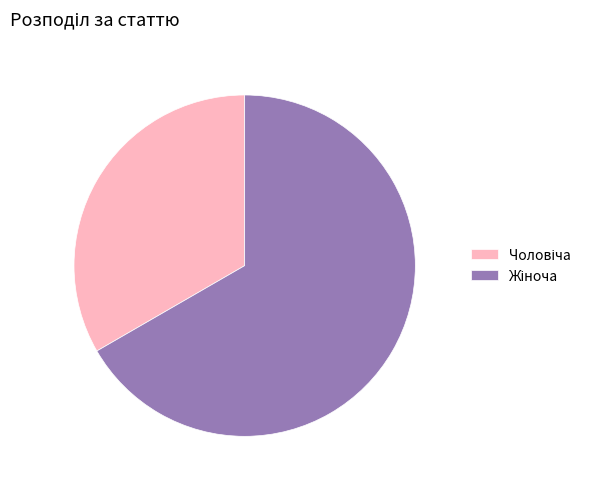

Is there a majority slice in this chart?

Yes